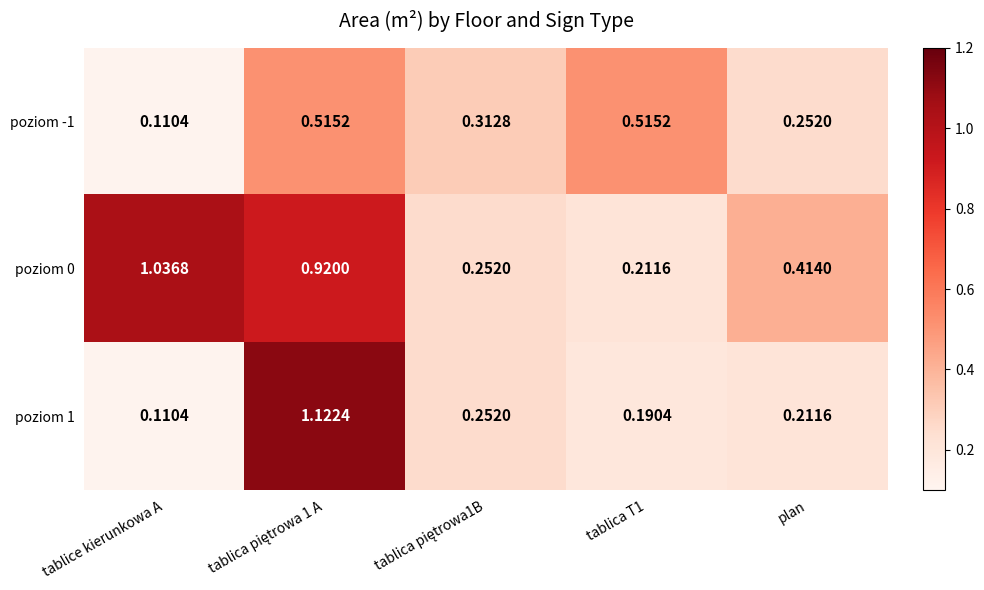

Rank the series by their maximum value, from lowest to highest.

poziom -1, poziom 0, poziom 1